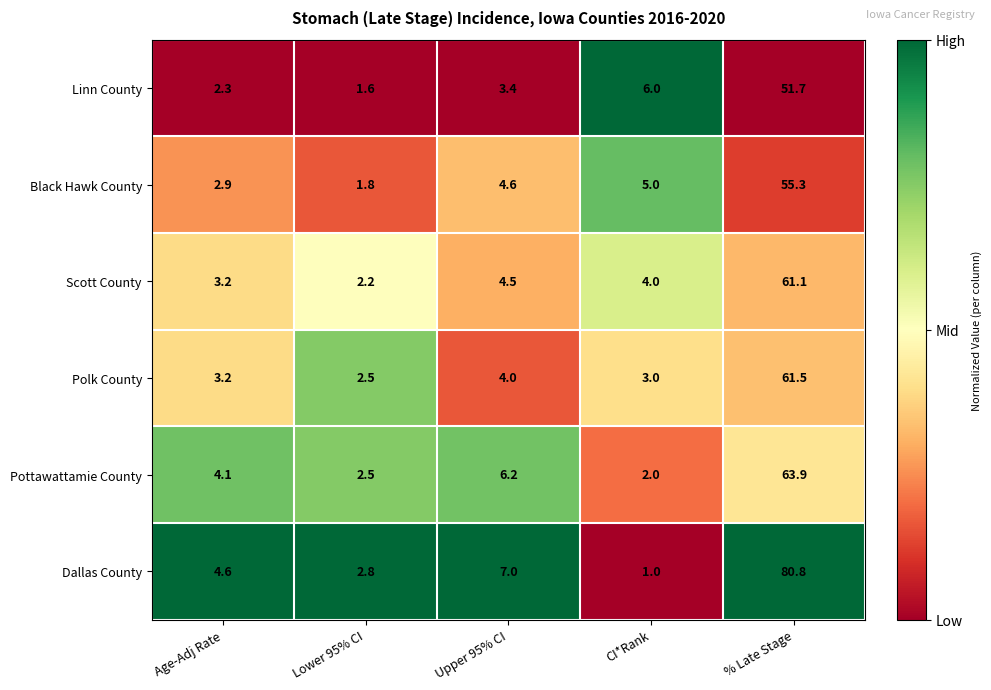

Rank the series by their maximum value, from lowest to highest.

Linn County, Black Hawk County, Scott County, Polk County, Pottawattamie County, Dallas County